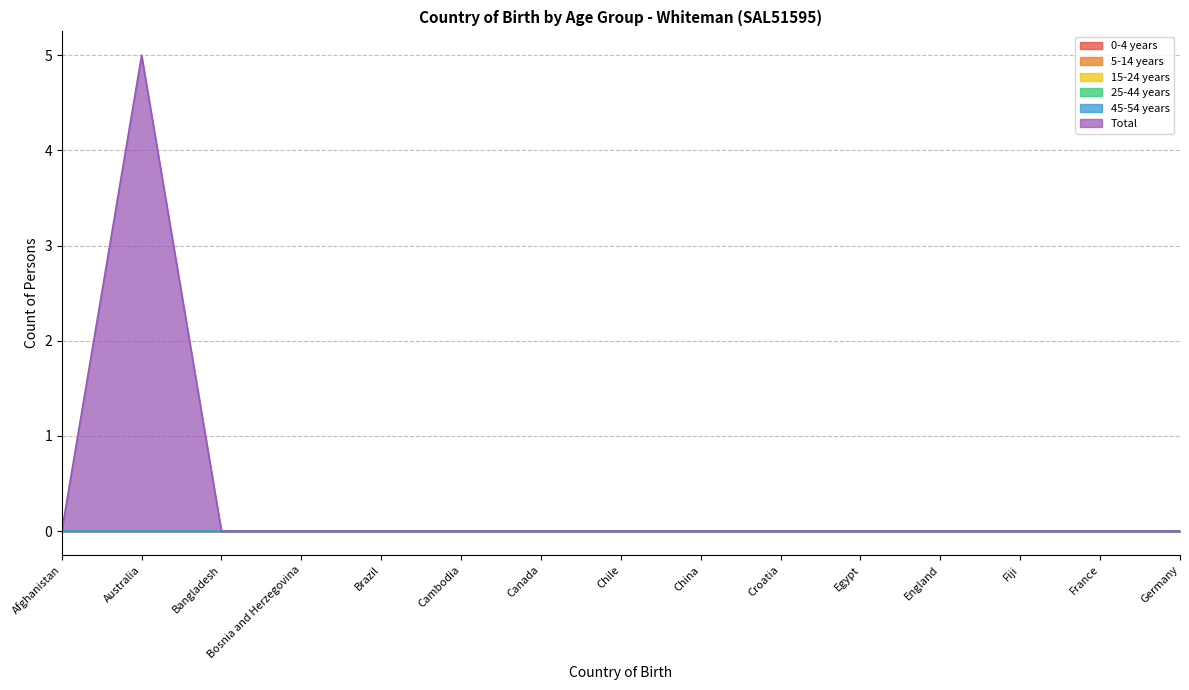

Which series has the largest total across all categories?

Total